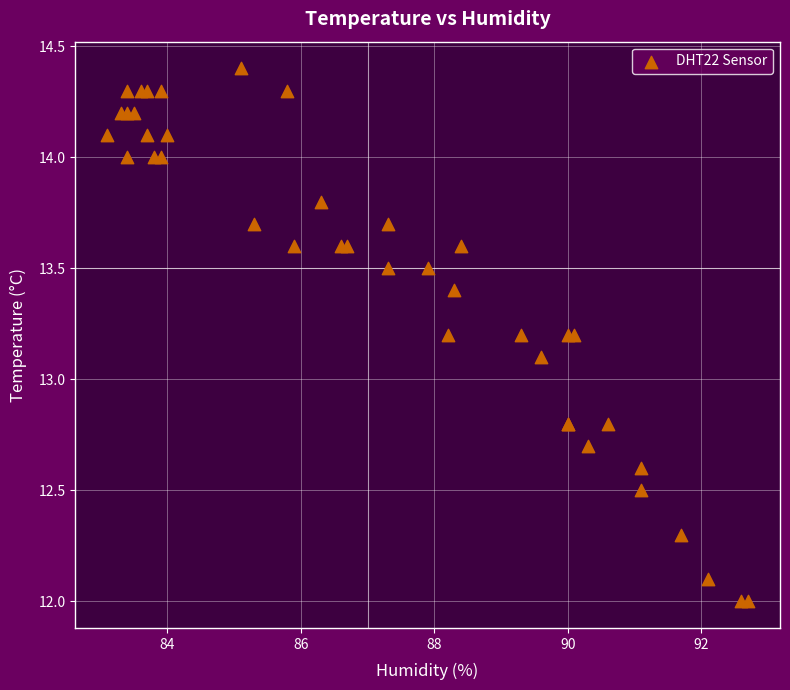

What Y value in the scatter plot is closest to 13?

13.1